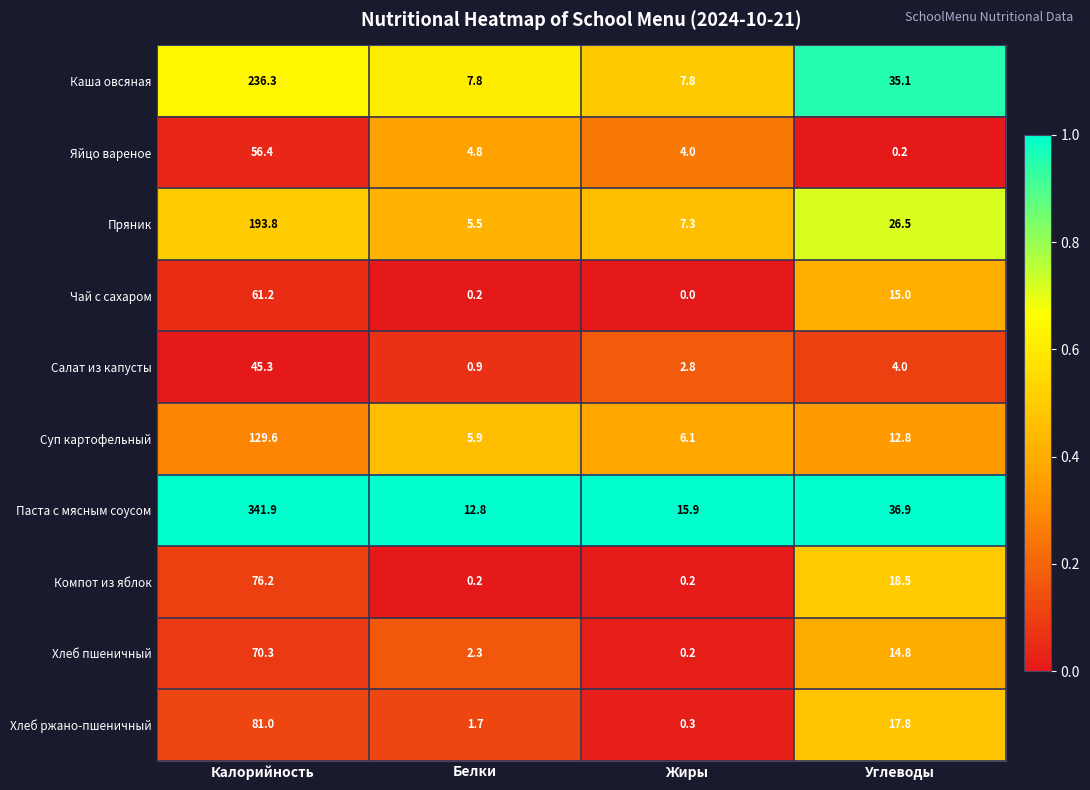

At how many categories does at least one series exceed 0?

4